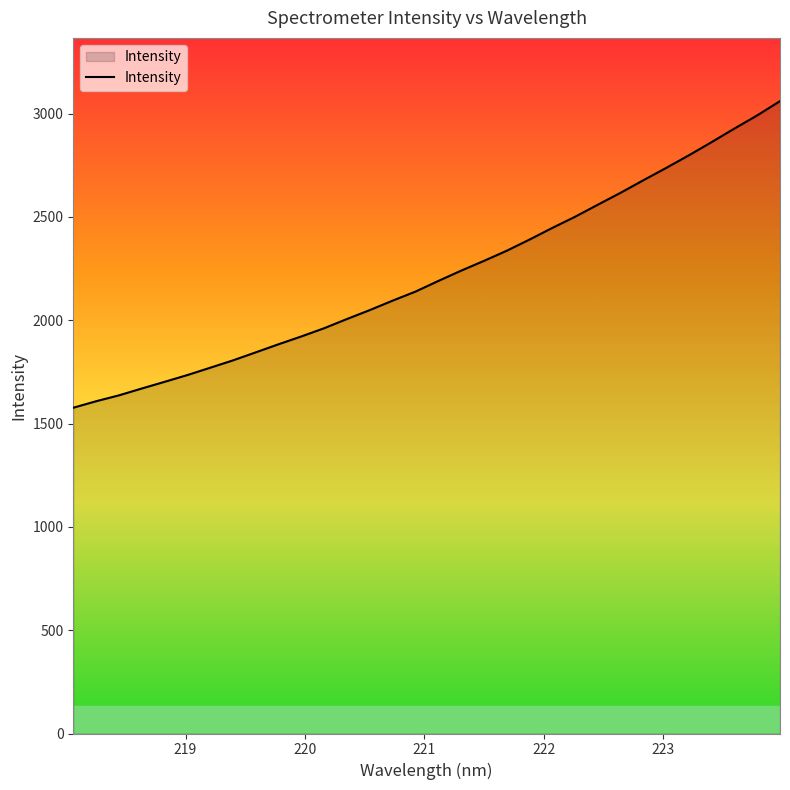

What is the difference between the maximum and minimum values?

1483.8